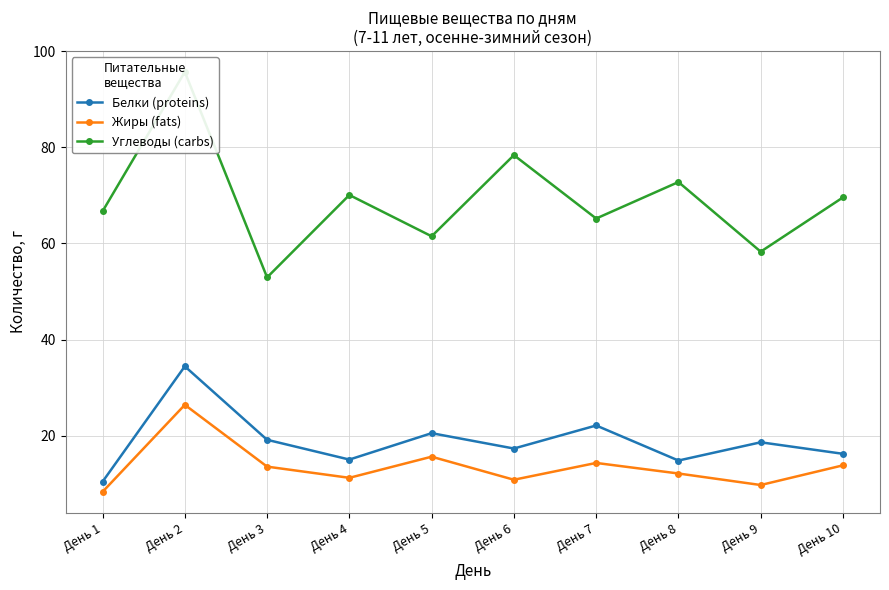

The Белки (proteins) series shows 15.0 at День 4. True or false?

True